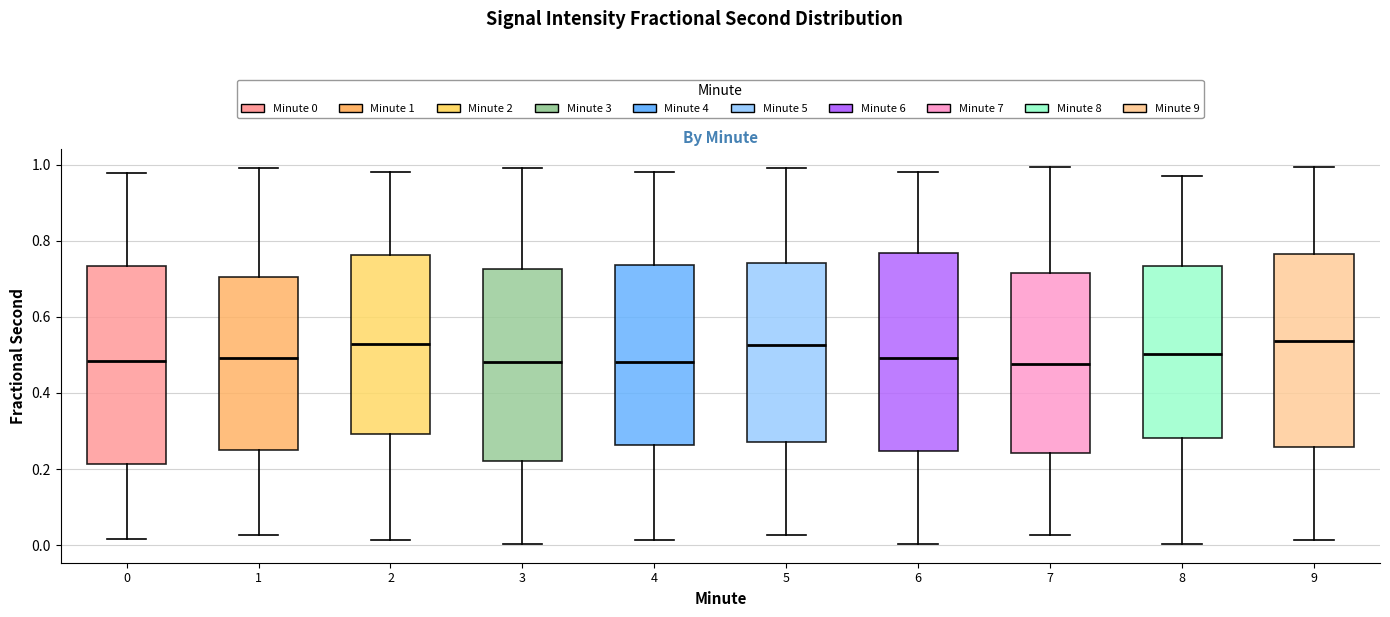

Reading left to right, transcribe this box plot: for each box, give where its median line is, the range the box spans, and where its two whiskers end, as read against the y-axis. The values are not printed on the chart, so give them approximately, as read against the axis.

0: median 0.48, box 0.22 to 0.74, whiskers 0.02 to 0.98
1: median 0.50, box 0.26 to 0.70, whiskers 0.02 to 1.00
2: median 0.52, box 0.30 to 0.76, whiskers 0.02 to 0.98
3: median 0.48, box 0.22 to 0.72, whiskers 0.00 to 1.00
4: median 0.48, box 0.26 to 0.74, whiskers 0.02 to 0.98
5: median 0.52, box 0.26 to 0.74, whiskers 0.02 to 1.00
6: median 0.50, box 0.24 to 0.76, whiskers 0.00 to 0.98
7: median 0.48, box 0.24 to 0.72, whiskers 0.02 to 1.00
8: median 0.50, box 0.28 to 0.74, whiskers 0.00 to 0.98
9: median 0.54, box 0.26 to 0.76, whiskers 0.02 to 1.00